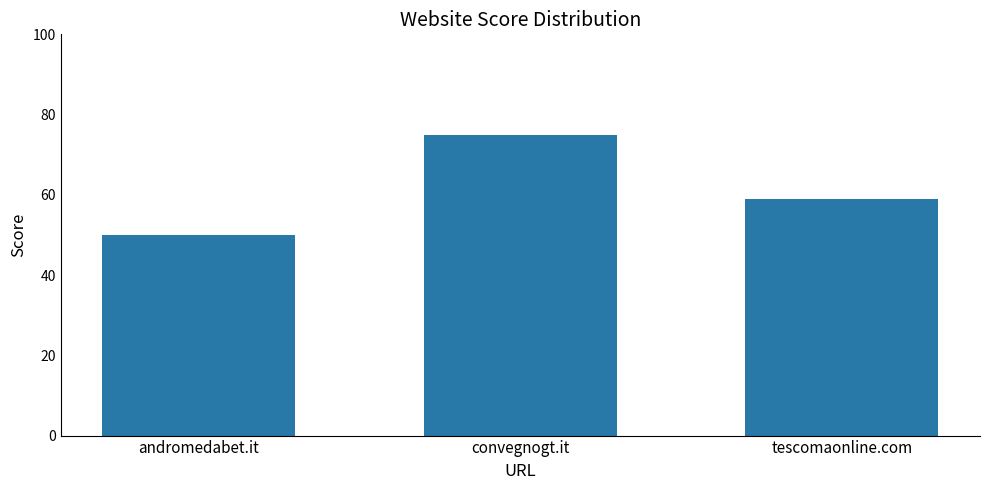

The chart shows a value of 75 at convegnogt.it. True or false?

True